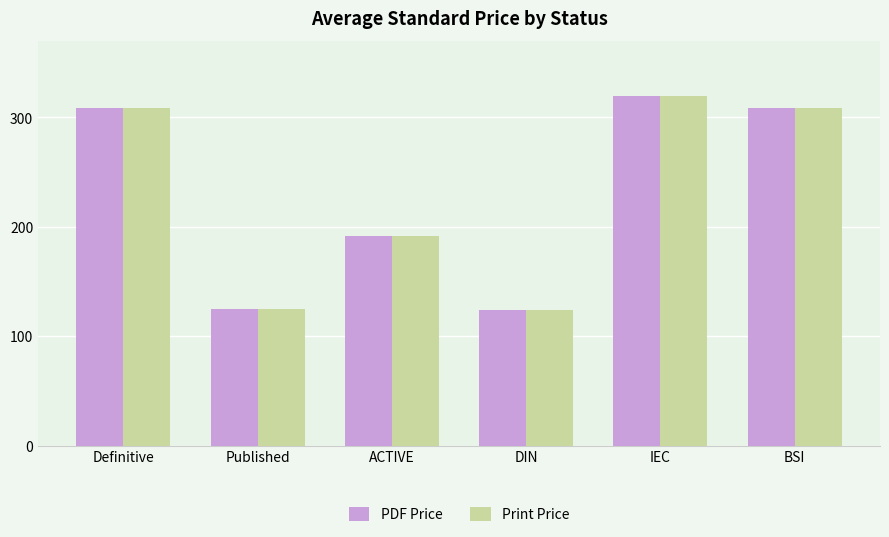

What is the maximum value shown in the chart?

319.2